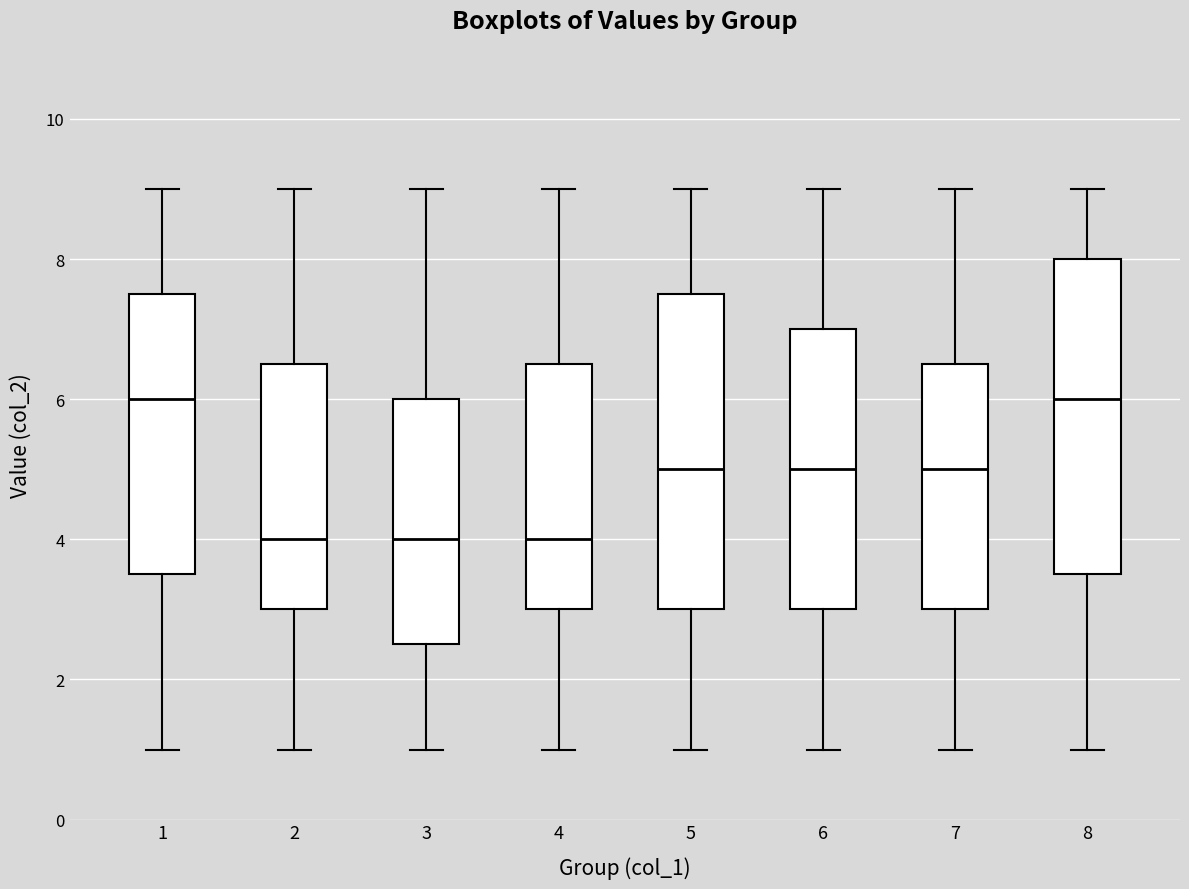

Reading left to right, read every box against the y-axis: the position of its median line, the range the box covers, and the ends of its whiskers. The values are not printed on the chart, so give them approximately, as read against the axis.

1: median 6.0, box 3.6 to 7.6, whiskers 1.0 to 9.0
2: median 4.0, box 3.0 to 6.6, whiskers 1.0 to 9.0
3: median 4.0, box 2.6 to 6.0, whiskers 1.0 to 9.0
4: median 4.0, box 3.0 to 6.6, whiskers 1.0 to 9.0
5: median 5.0, box 3.0 to 7.6, whiskers 1.0 to 9.0
6: median 5.0, box 3.0 to 7.0, whiskers 1.0 to 9.0
7: median 5.0, box 3.0 to 6.6, whiskers 1.0 to 9.0
8: median 6.0, box 3.6 to 8.0, whiskers 1.0 to 9.0